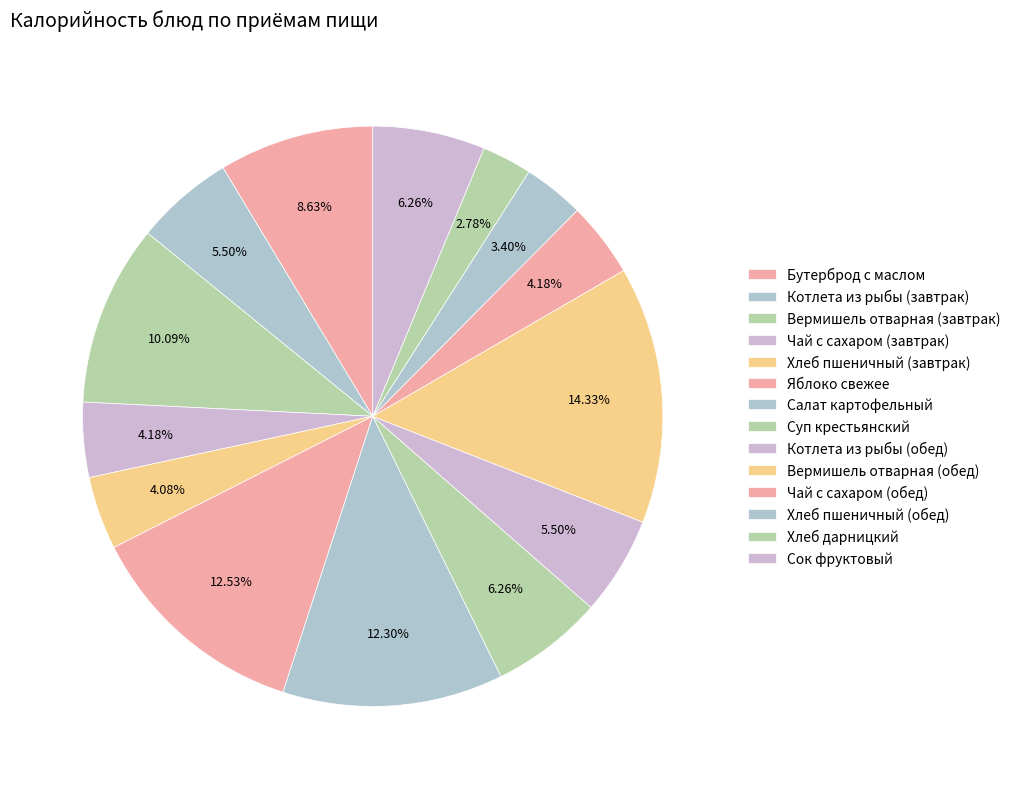

Which slice is the largest?

Вермишель отварная (обед)